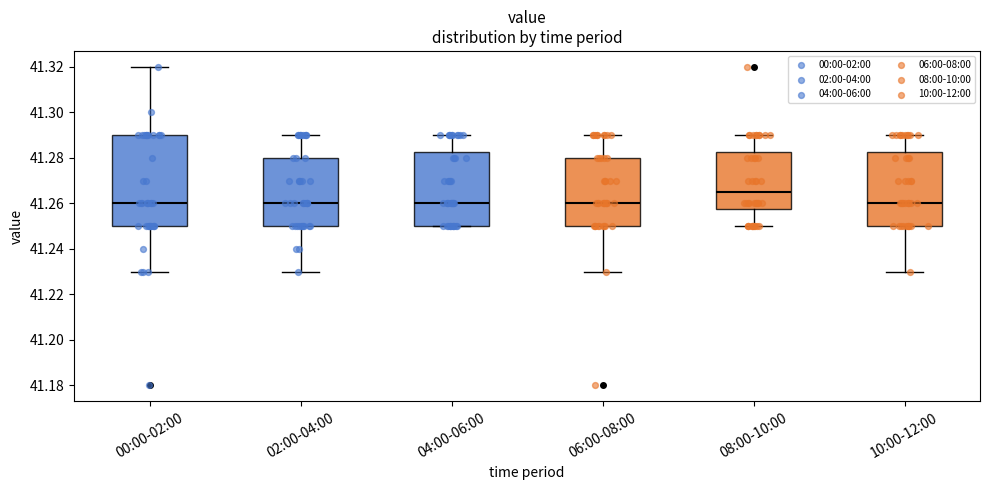

Which box's median line is the highest?

08:00-10:00